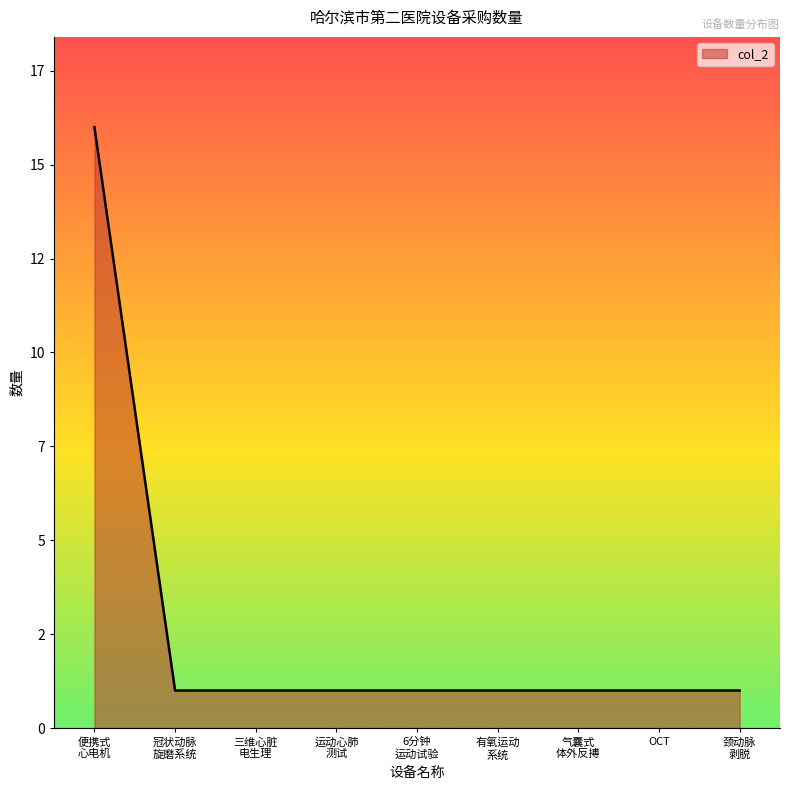

Rank the categories by value from highest to lowest.

便携式 心电机, 冠状动脉 旋磨系统, 三维心脏 电生理, 运动心肺 测试, 6分钟 运动试验, 有氧运动 系统, 气囊式 体外反搏, OCT, 颈动脉 剥脱